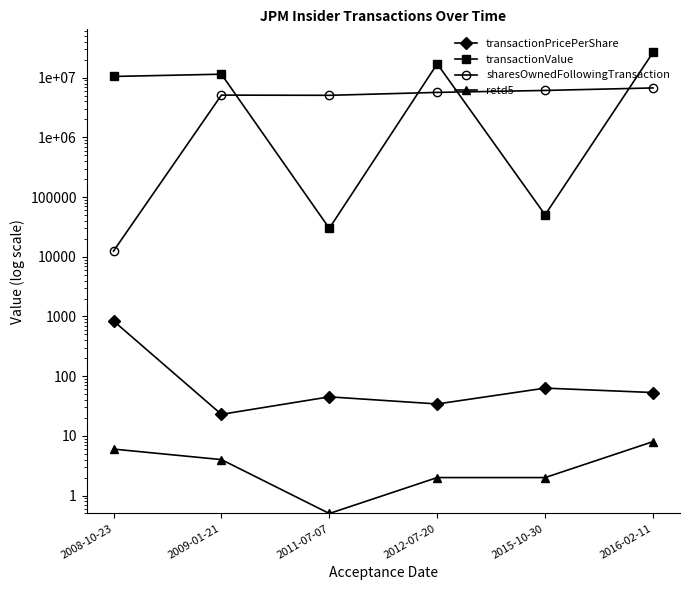

True or false: transactionValue has a value of 26590517.0 at 2016-02-11.

True